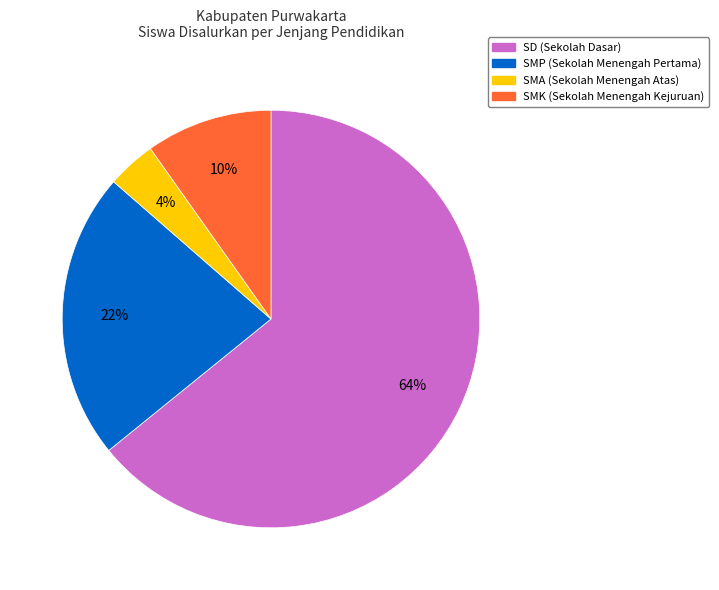

Between SMP (Sekolah Menengah Pertama) and SMA (Sekolah Menengah Atas), which is larger?

SMP (Sekolah Menengah Pertama)